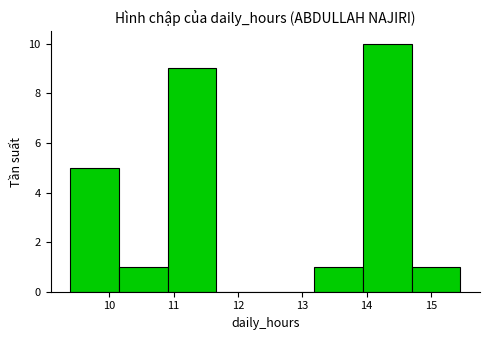

Reading left to right, list every bar in this chart as the range it spans on the x-axis followed by its height. Neither the bar edges nor the heights are printed on the chart, so give them approximately, as read against the axes.

9.4 to 10.1: 5
10.1 to 10.9: 1
10.9 to 11.7: 9
11.7 to 12.4: 0
12.4 to 13.2: 0
13.2 to 13.9: 1
13.9 to 14.7: 10
14.7 to 15.5: 1